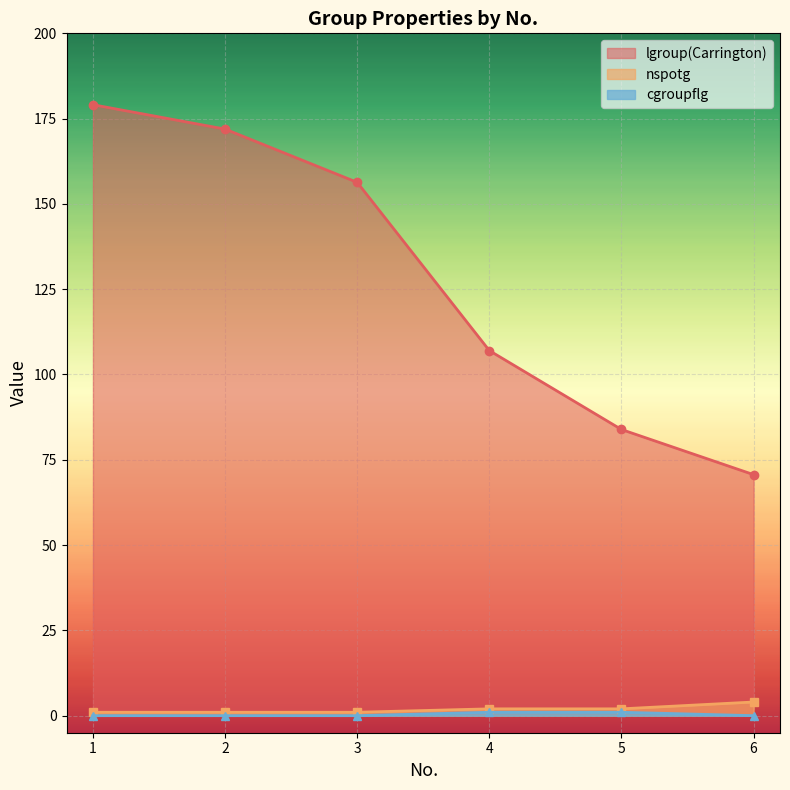

The value of nspotg at 4 is 3.3. True or false?

False